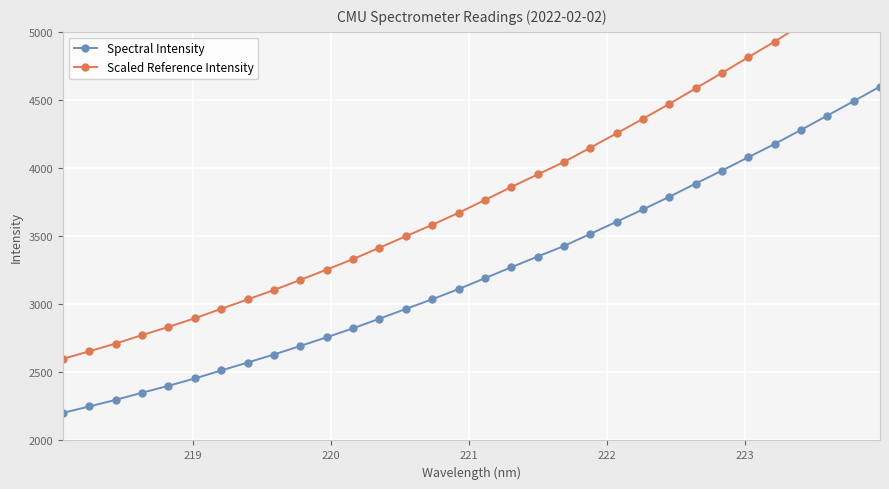

Rank the series by their average value, from lowest to highest.

Spectral Intensity, Scaled Reference Intensity